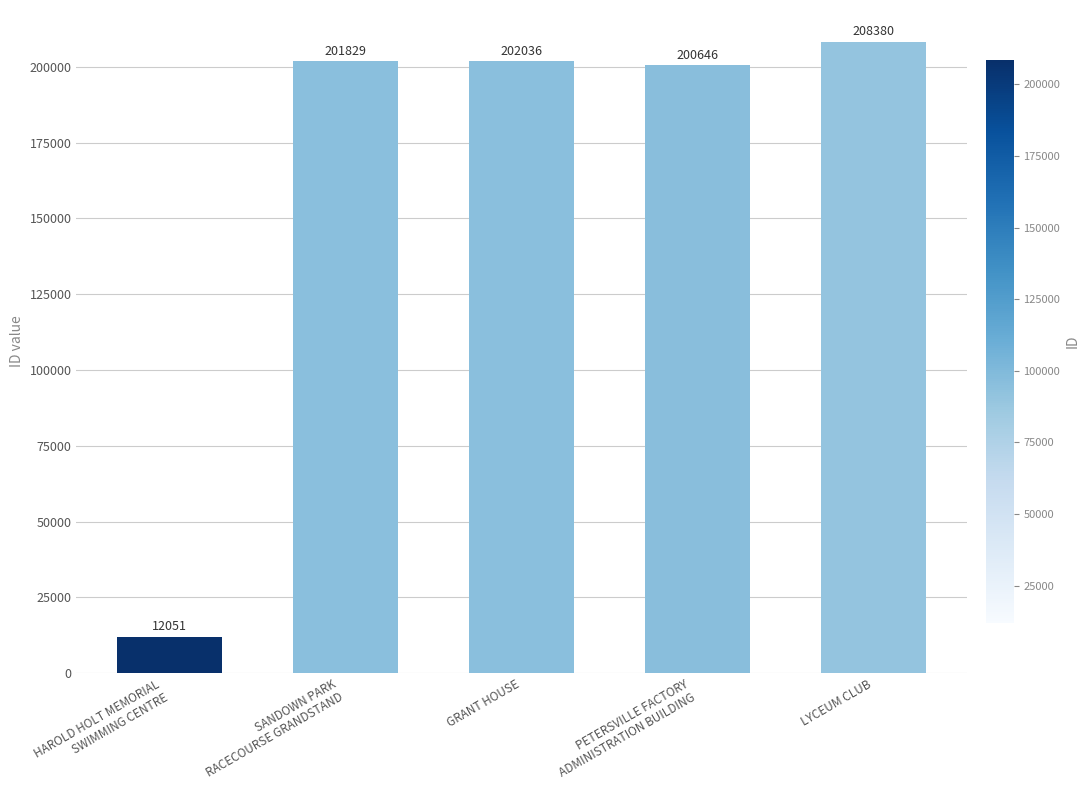

List the labels in order of value, largest first.

LYCEUM CLUB, GRANT HOUSE, SANDOWN PARK
RACECOURSE GRANDSTAND, PETERSVILLE FACTORY
ADMINISTRATION BUILDING, HAROLD HOLT MEMORIAL
SWIMMING CENTRE